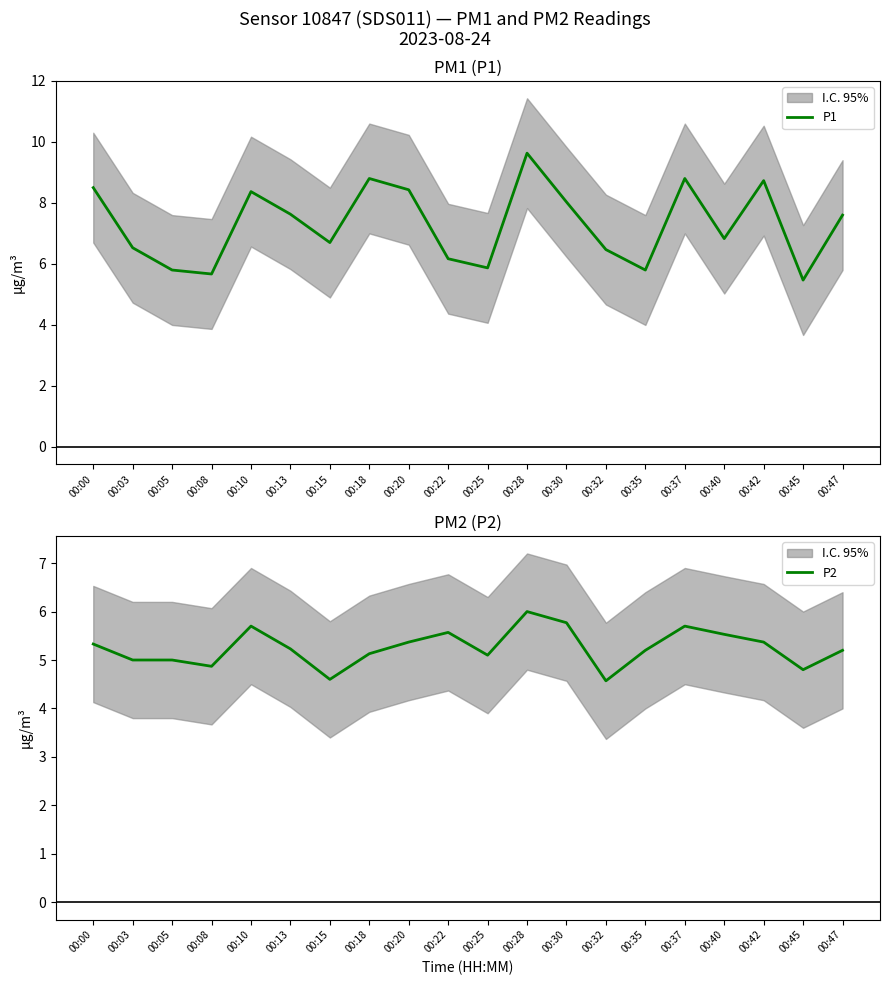

The P1 series shows 5.9 at 00:25. True or false?

True